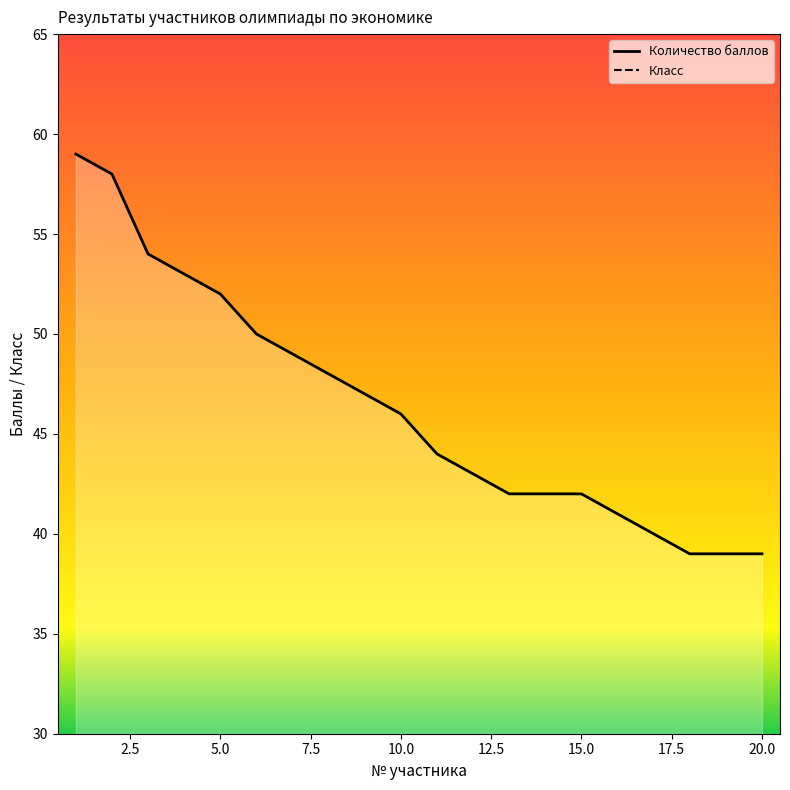

Reading left to right, list all the values displayed in this chart.

59	58	54	53	52	50	49	48	47	46	44	43	42	42	42	41	40	39	39	39